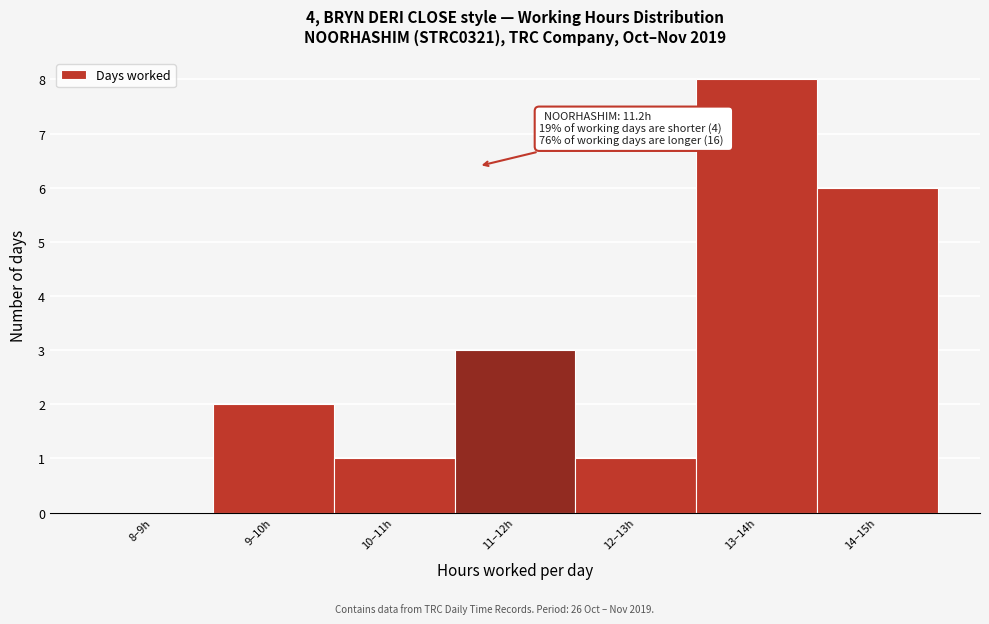

Reading left to right, what are all the values shown in this chart?

8–9h=0	9–10h=2	10–11h=1	11–12h=3	12–13h=1	13–14h=8	14–15h=6